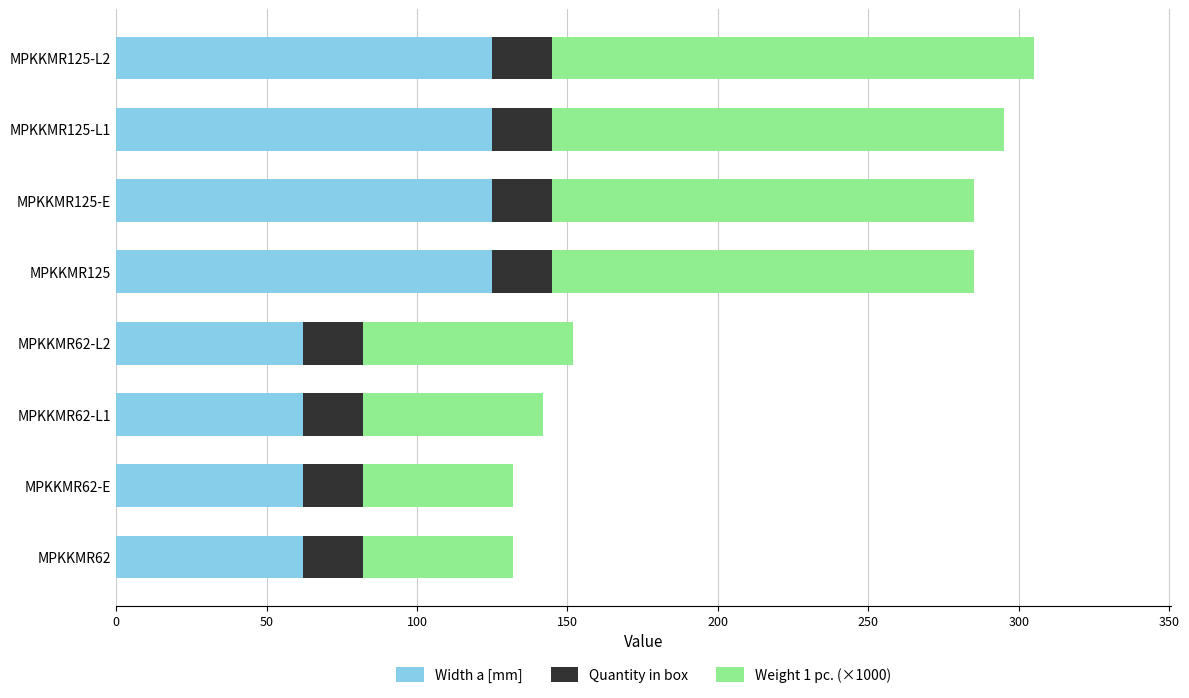

What is the maximum value for Width a [mm]?

125